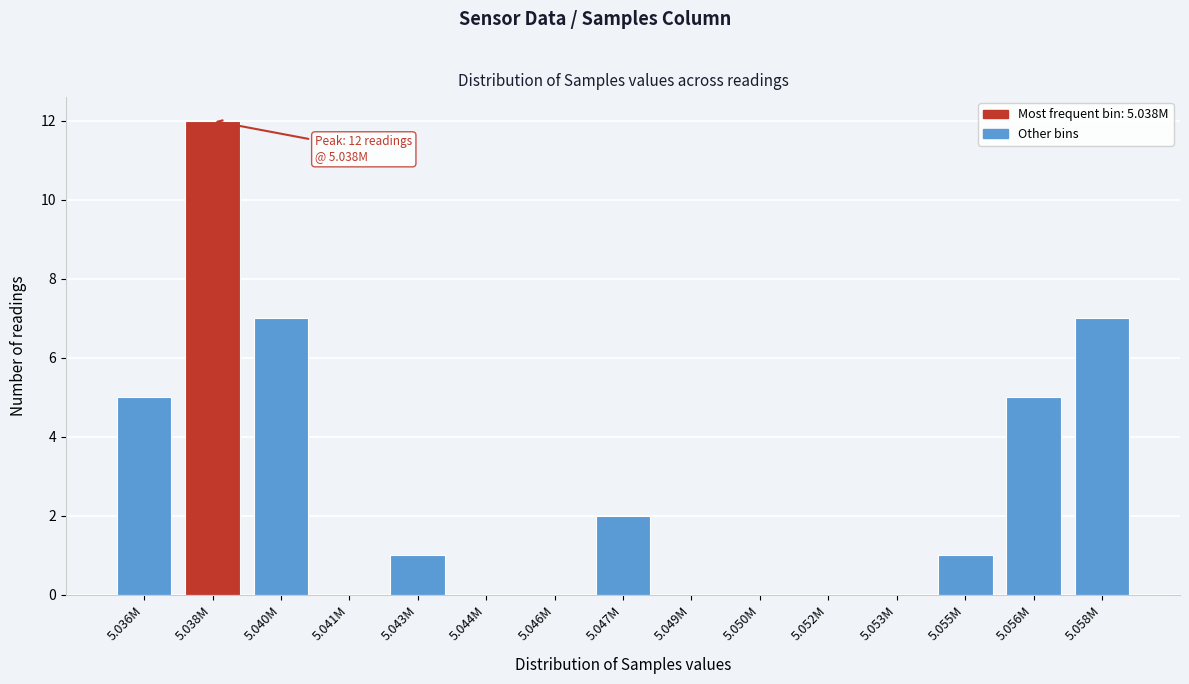

Reading left to right, list all the values displayed in this chart.

5.036M=5	5.038M=12	5.040M=7	5.041M=0	5.043M=1	5.044M=0	5.046M=0	5.047M=2	5.049M=0	5.050M=0	5.052M=0	5.053M=0	5.055M=1	5.056M=5	5.058M=7